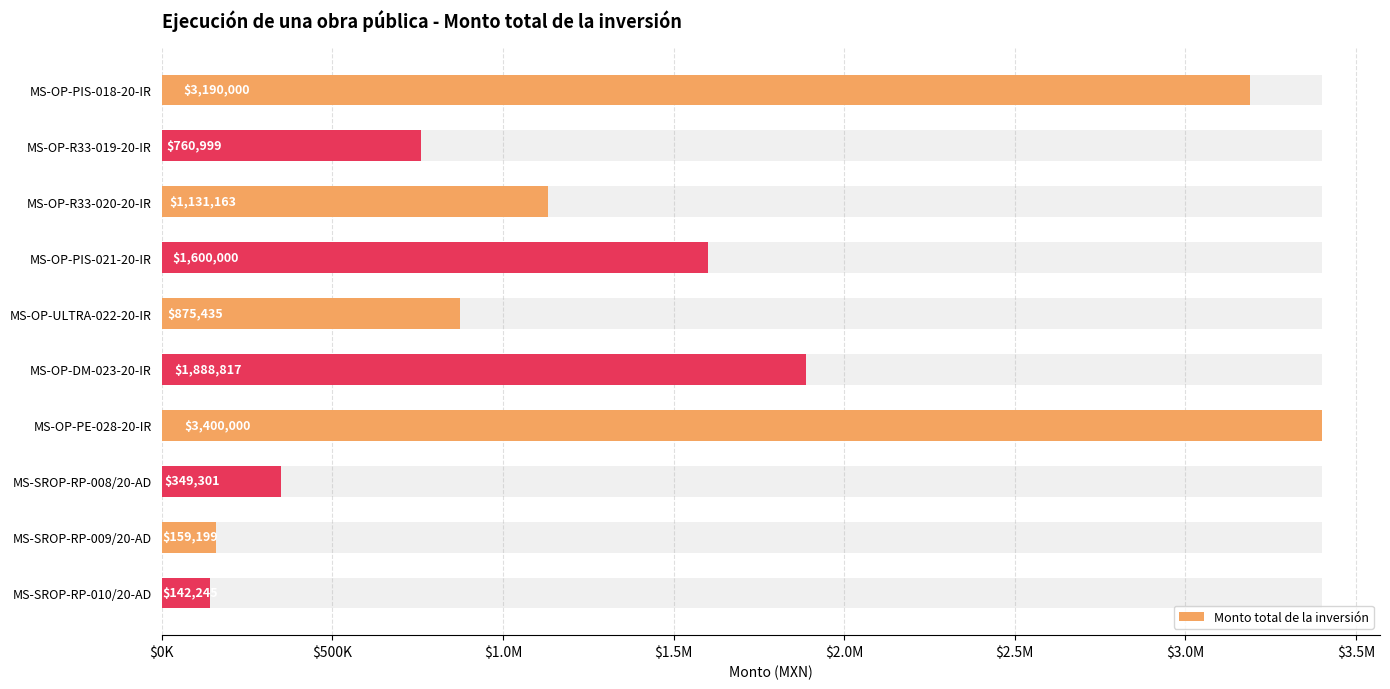

The chart shows a value of 4719126.1 at MS-OP-PIS-018-20-IR. True or false?

False